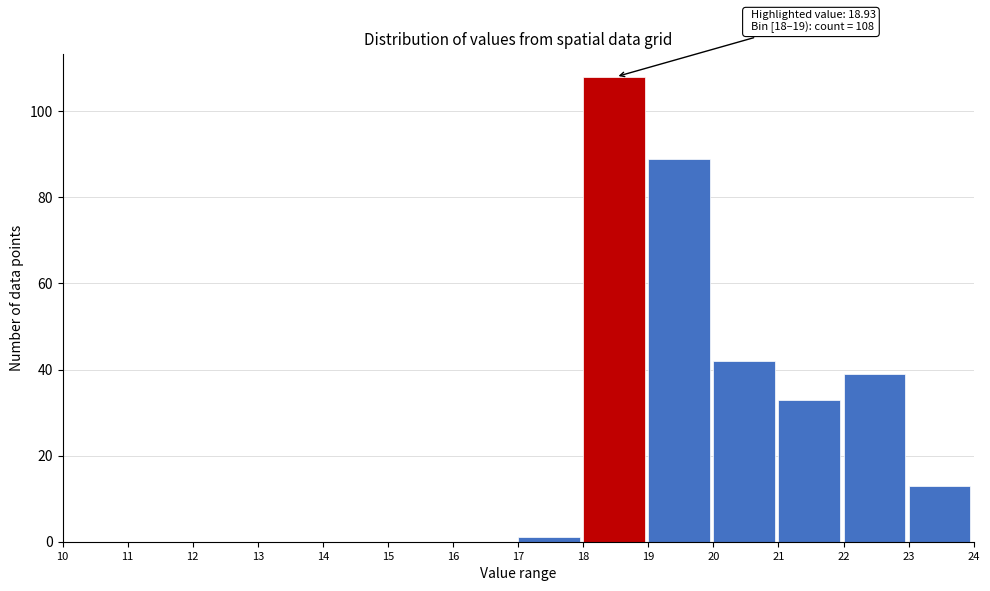

Which range on the x-axis has the tallest bar?

18 to 19